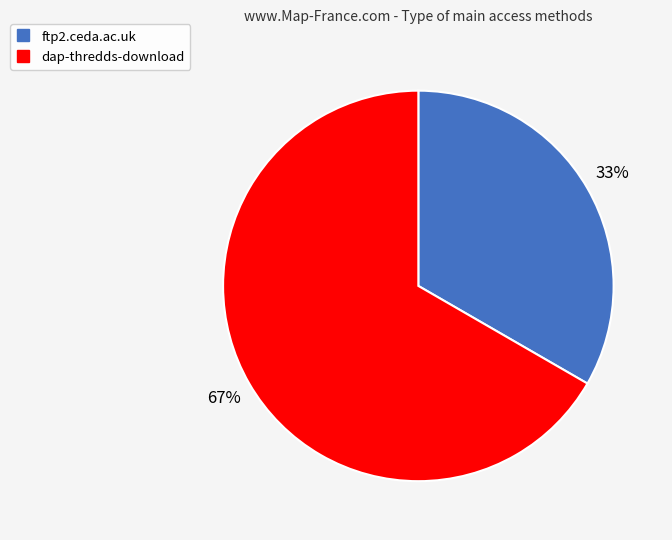

How many segments does this pie chart have?

2